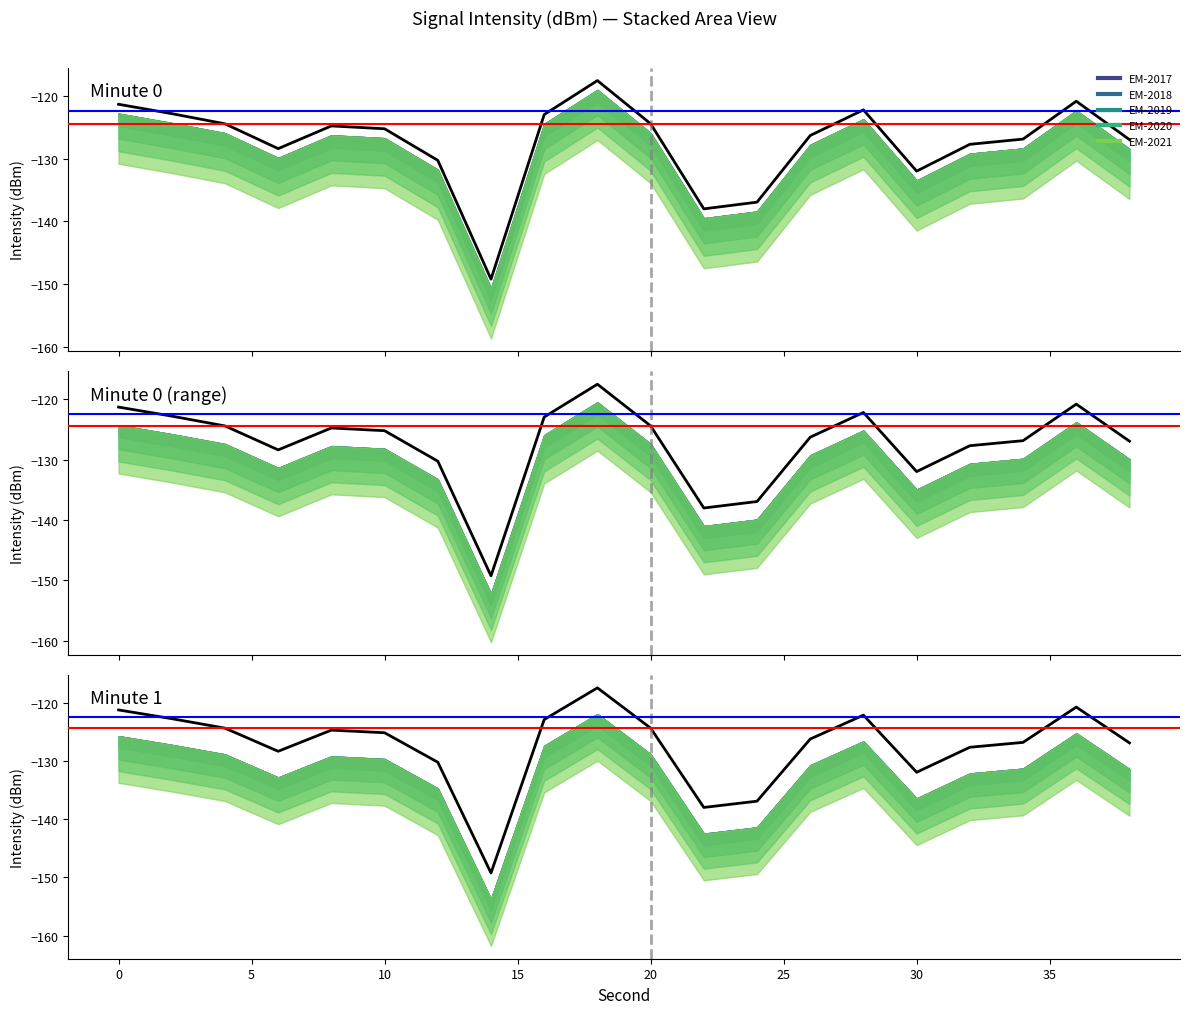

What is the difference between the maximum and second lowest values?

20.5